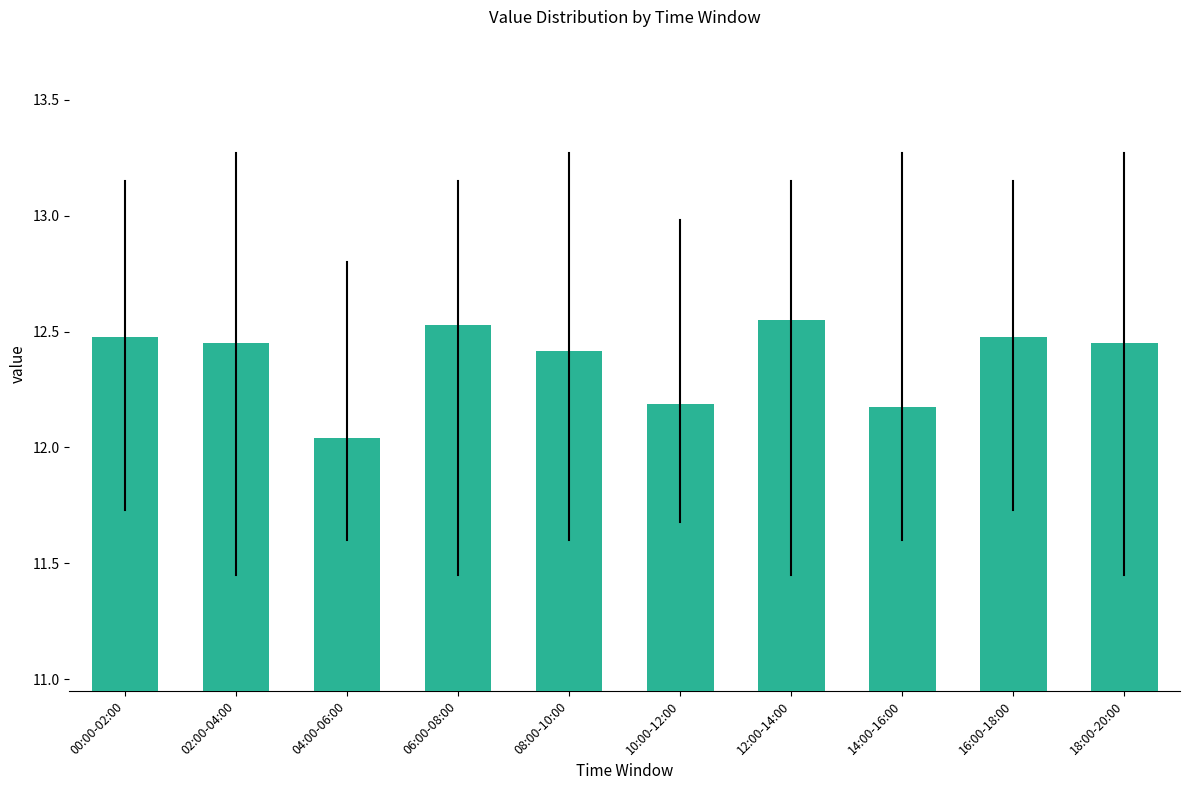

True or false: the data shows 17.7 at 00:00-02:00.

False